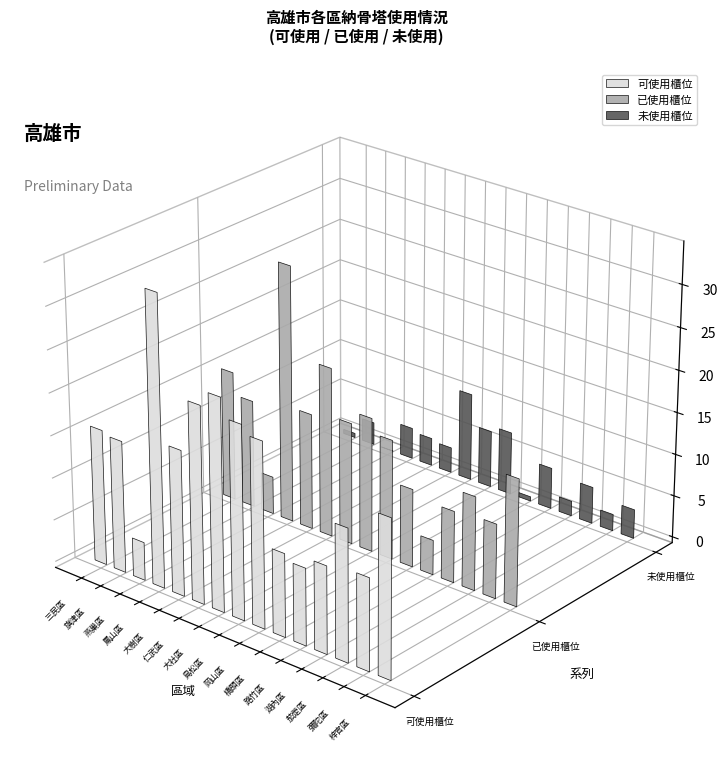

Rank the series by their average value, from highest to lowest.

可使用櫃位, 已使用櫃位, 未使用櫃位